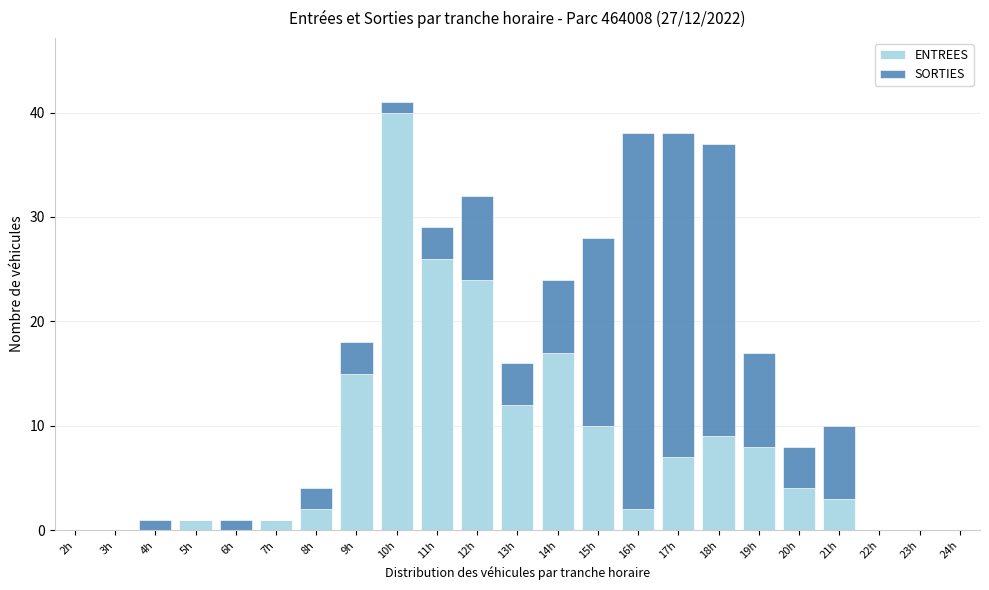

At which category is the sum across all series the highest?

10h